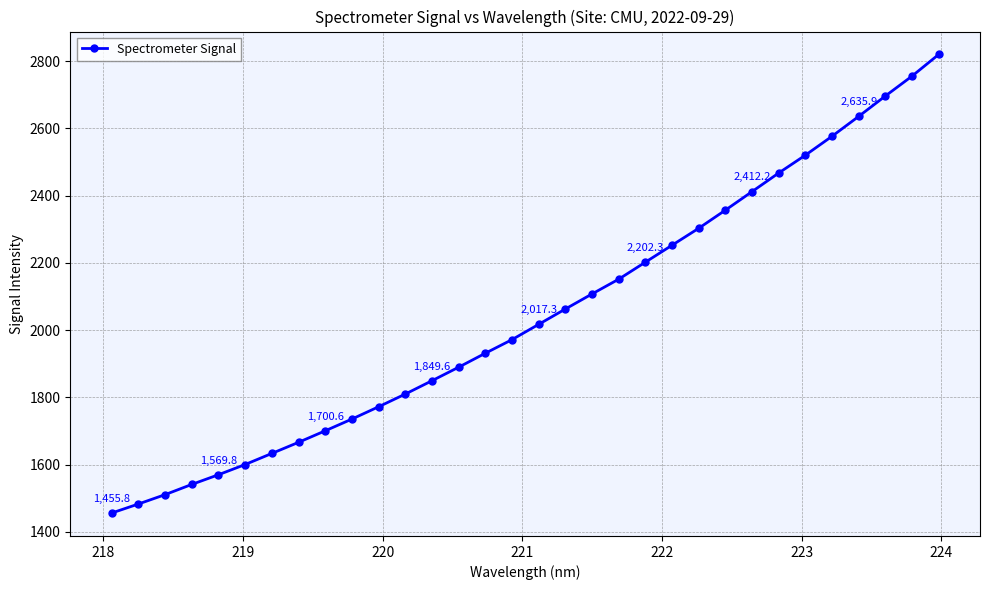

What is the greatest value displayed?

2820.1